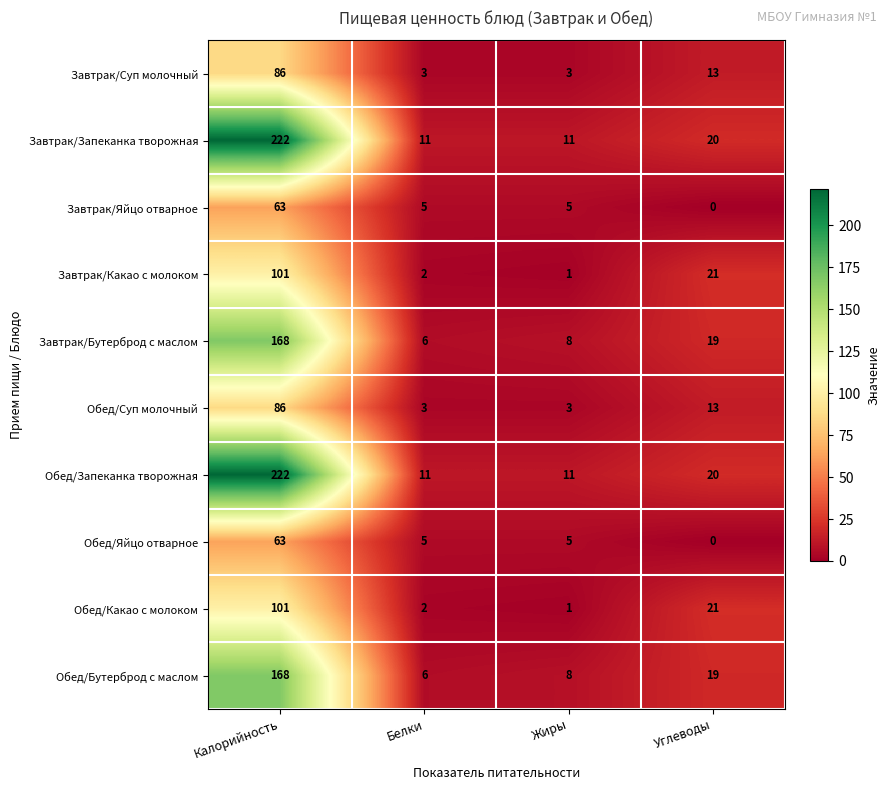

What is the total value across all series at Калорийность?

1280